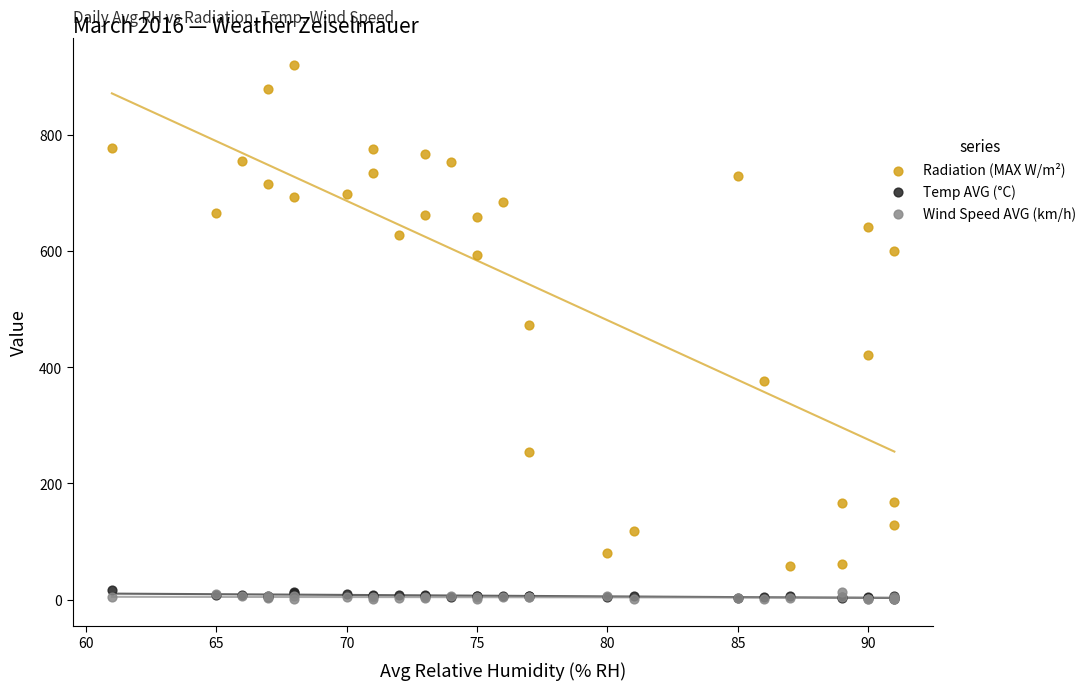

Across all series, what Y value is closest to 460?

472.3